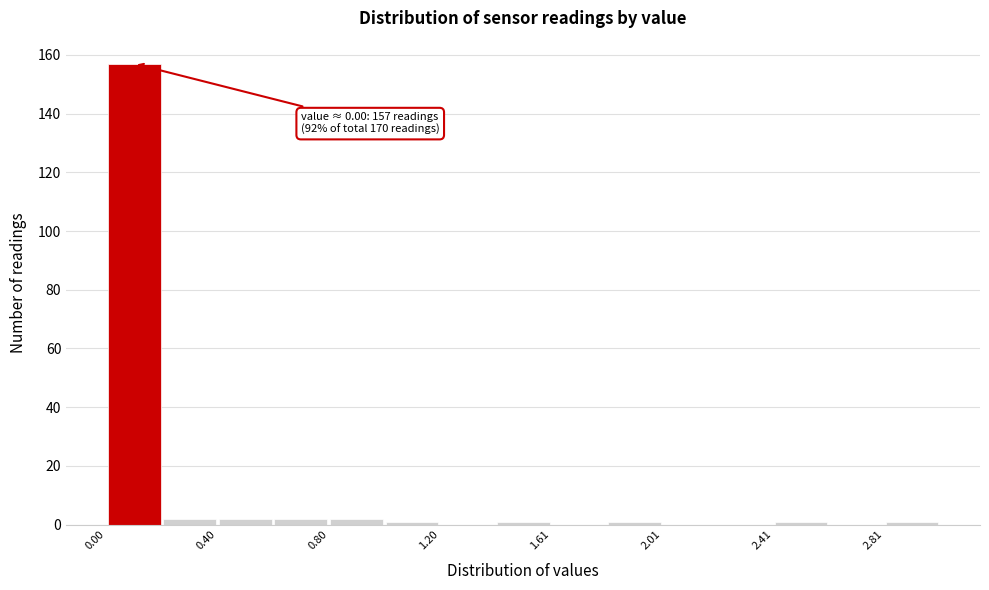

Over which range of the x-axis is the bar tallest?

0.0 to 0.2